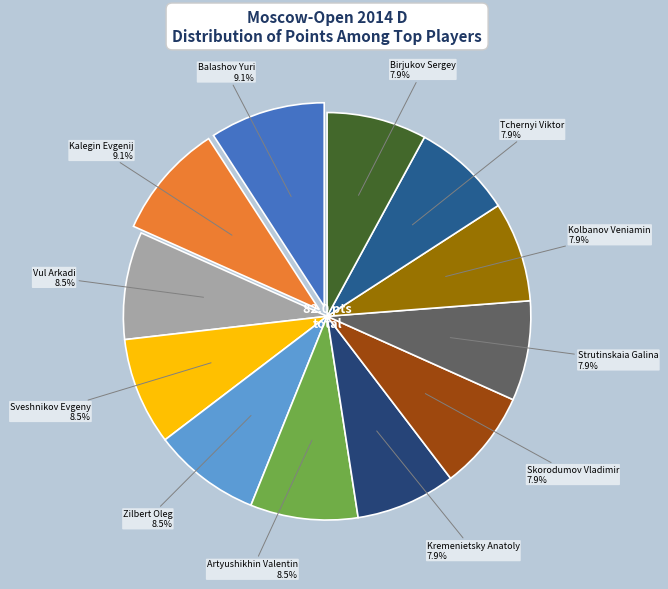

The Skorodumov Vladimir slice represents 8% of the pie. True or false?

True